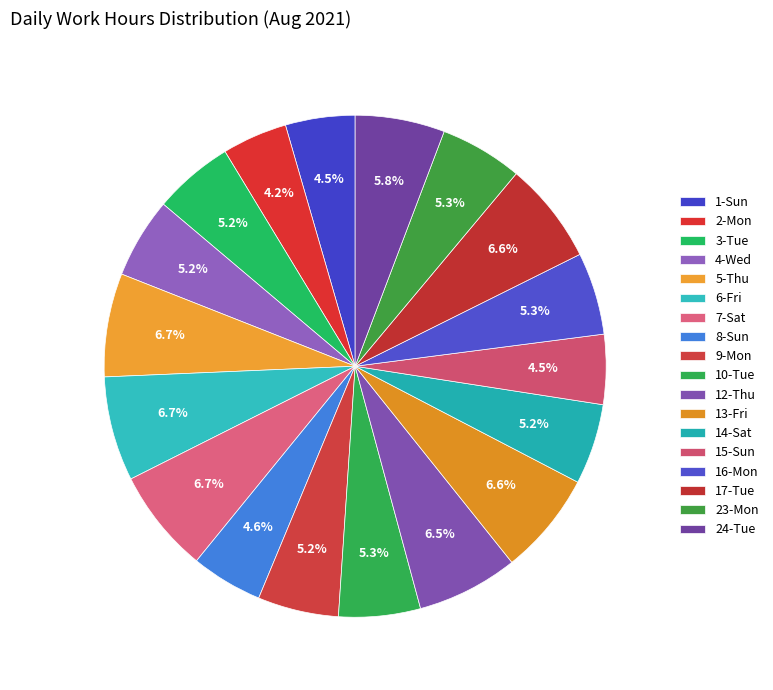

How many slices are in this pie chart?

18